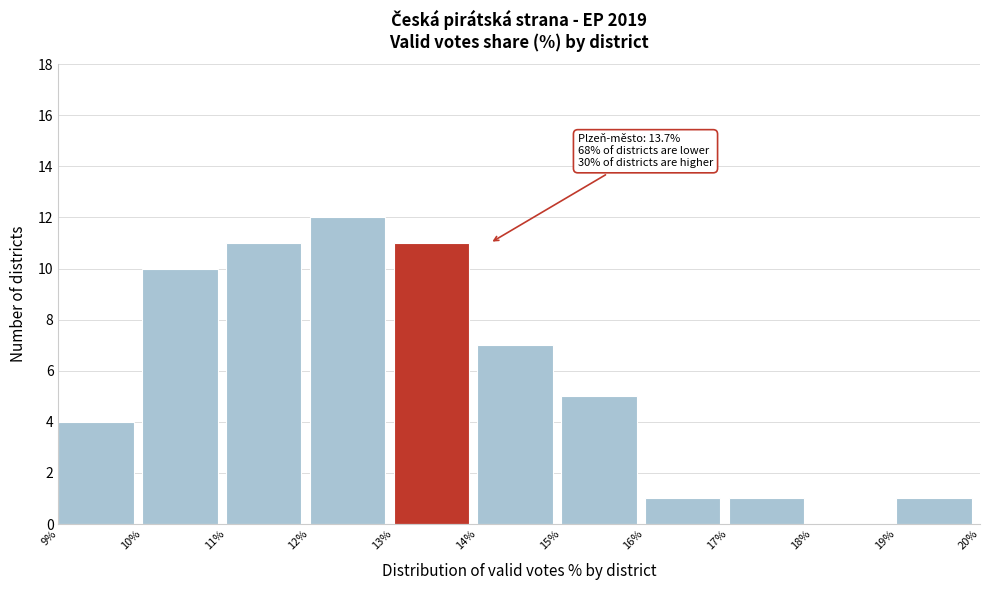

Over which range of the x-axis is the bar tallest?

12% to 13%